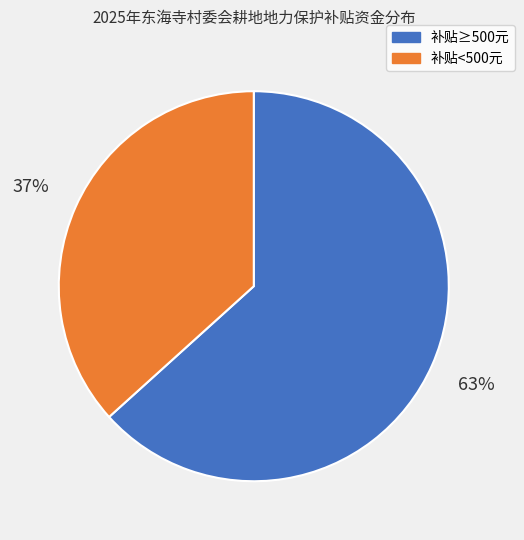

Rank the categories by value from lowest to highest.

补贴<500元, 补贴≥500元